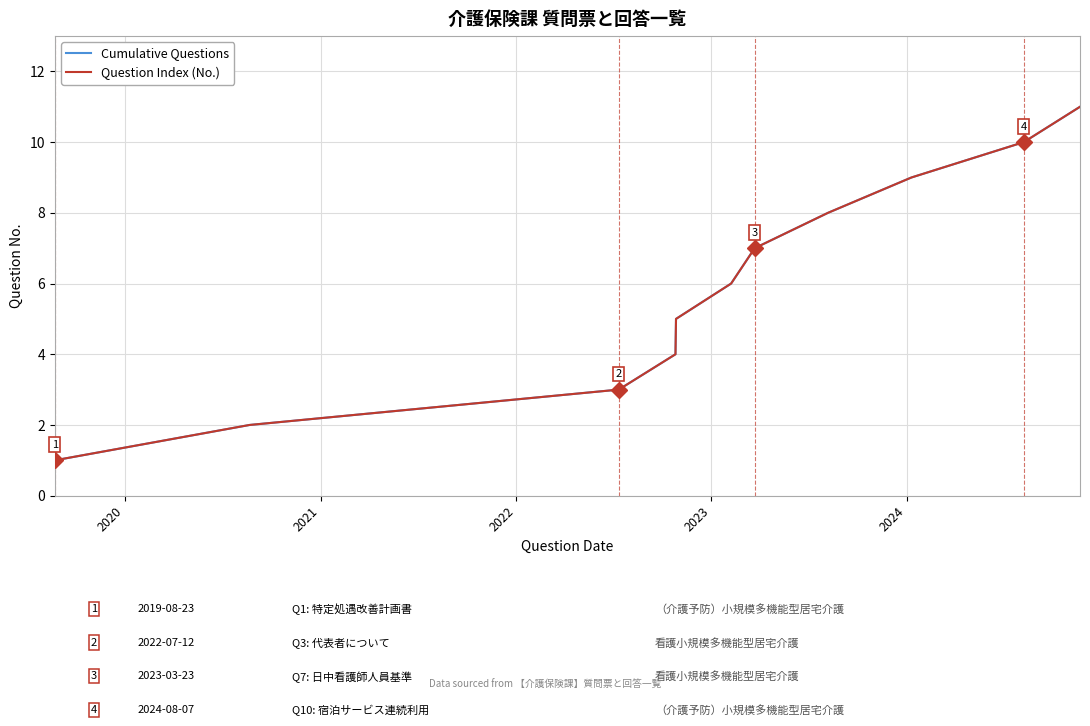

What is the label of the 5th point from the left?

2023